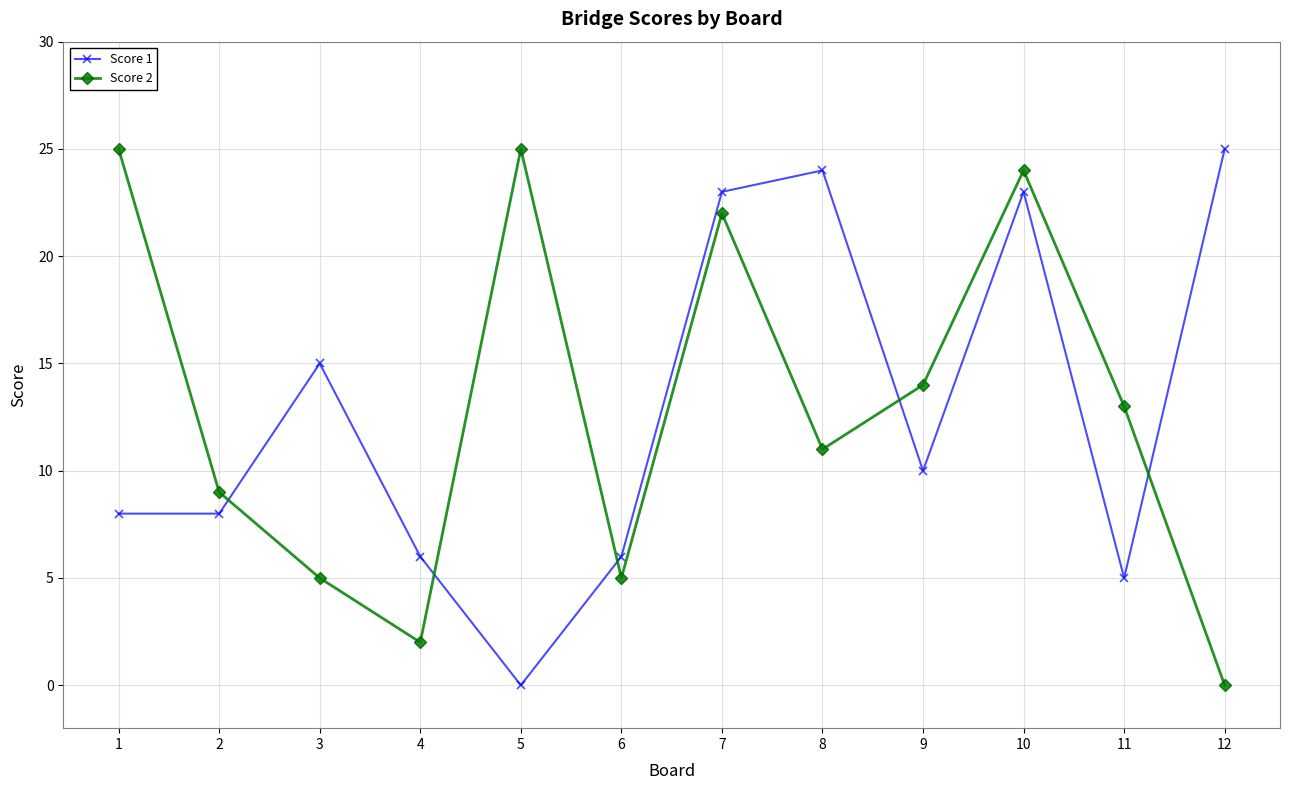

Which series changed the most between 7 and 10?

Score 2